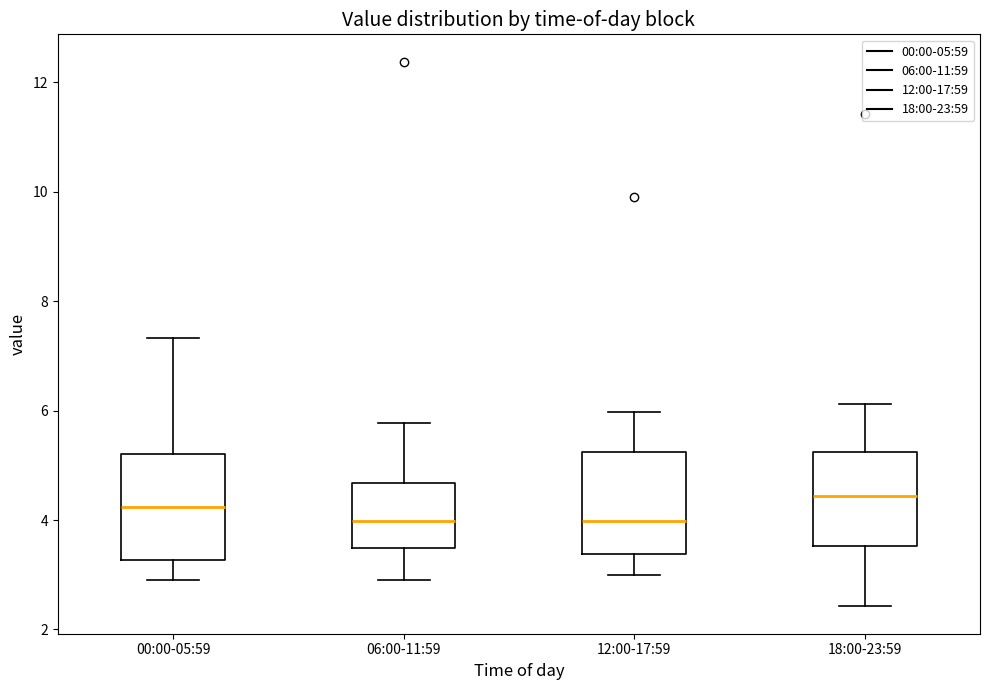

Reading left to right, read every box against the y-axis: the position of its median line, the range the box covers, and the ends of its whiskers. The values are not printed on the chart, so give them approximately, as read against the axis.

00:00-05:59: median 4.2, box 3.2 to 5.2, whiskers 3.0 to 7.4
06:00-11:59: median 4.0, box 3.4 to 4.6, whiskers 3.0 to 5.8
12:00-17:59: median 4.0, box 3.4 to 5.2, whiskers 3.0 to 6.0
18:00-23:59: median 4.4, box 3.6 to 5.2, whiskers 2.4 to 6.2